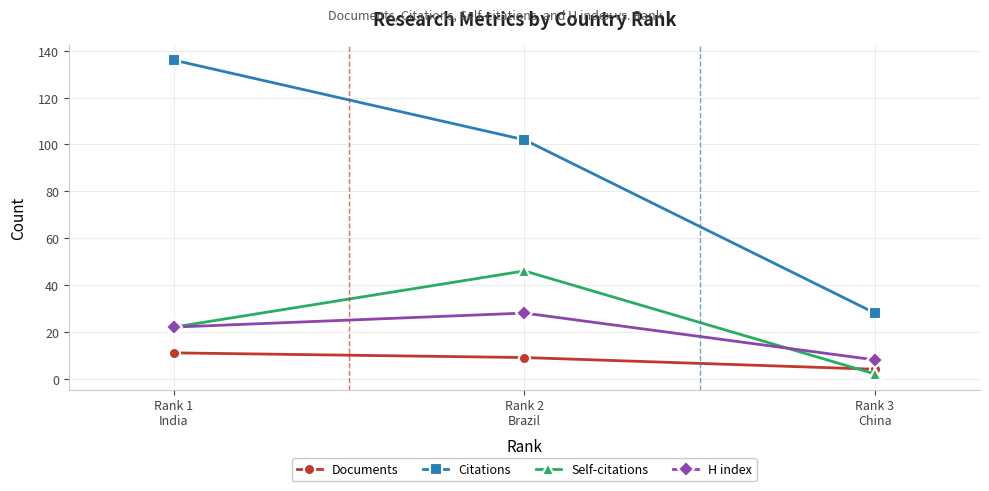

What is the label of the 3rd point from the left?

Rank 3
China